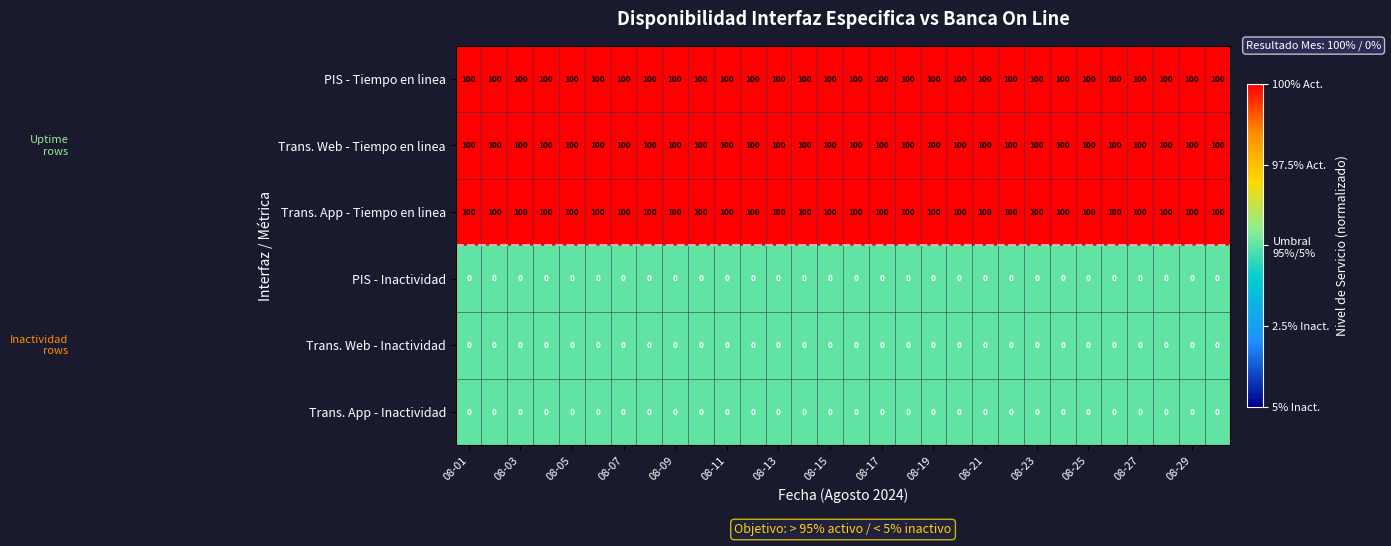

What is the sum of all PIS - Tiempo en linea values?

3000